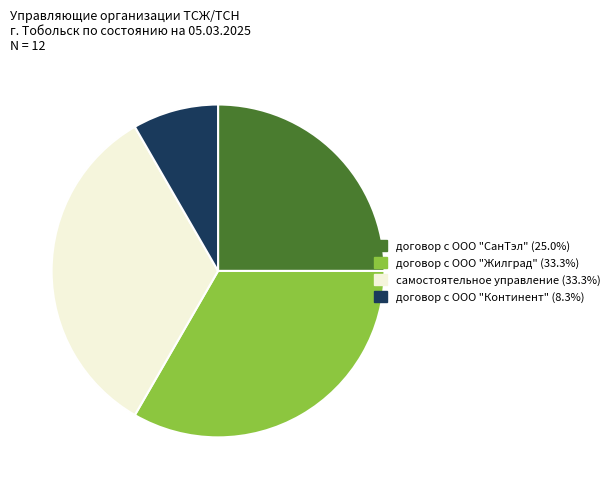

Approximately how many times larger is the value at договор с ООО "Континент" compared to договор с ООО "СанТэл"?

0.3